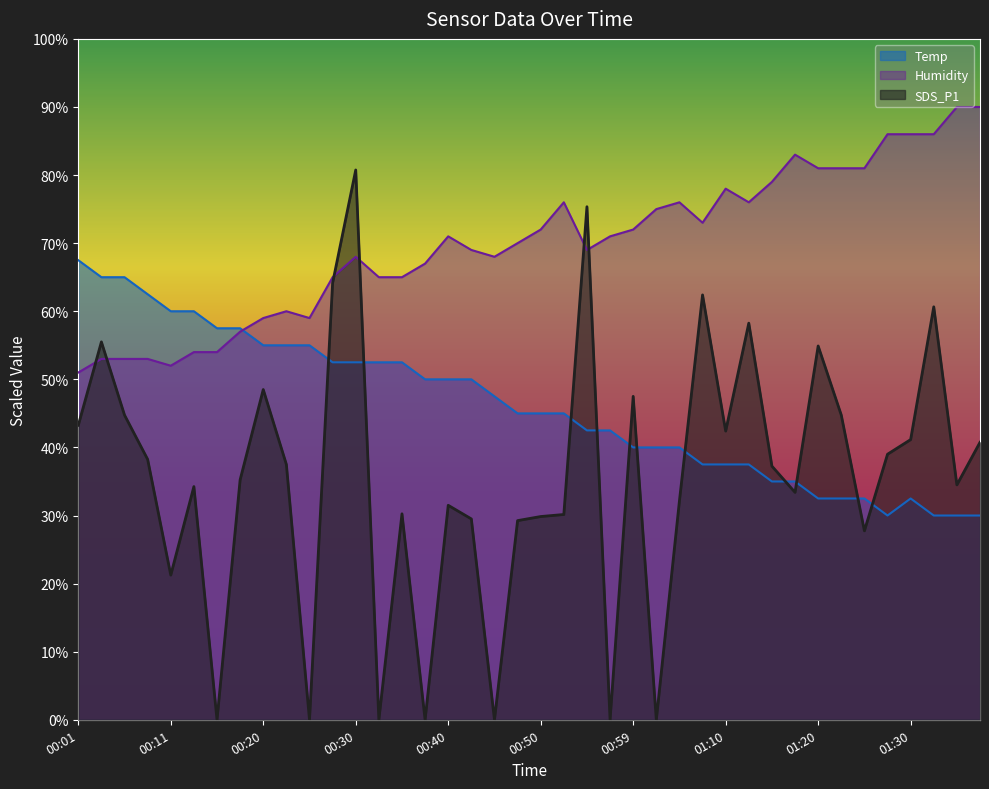

The Humidity series shows 37.9 at 00:50. True or false?

False